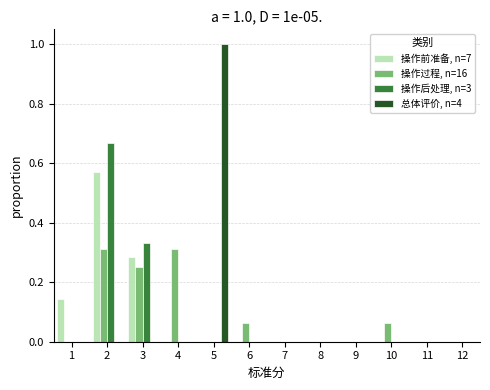

In the 总体评价, n=4 series, which range on the x-axis has the tallest bar?

4.5 to 5.5